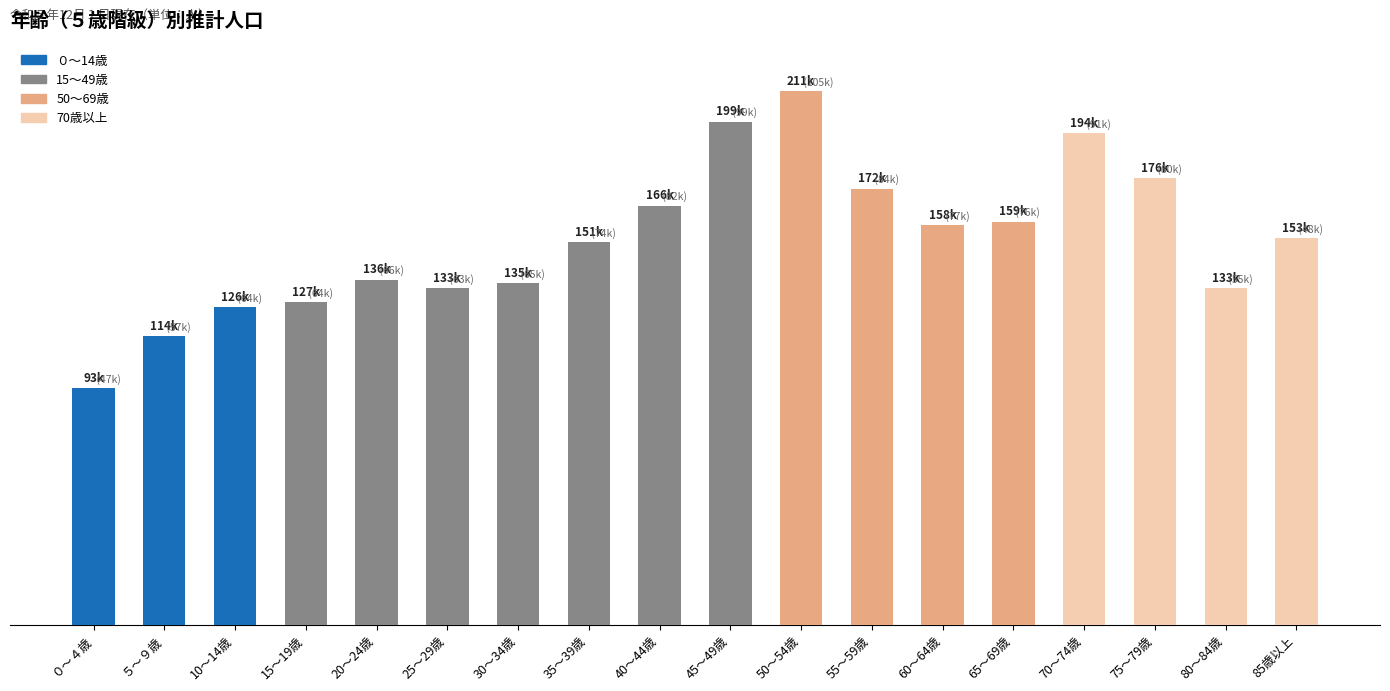

Is it true that the value at 75～79歳 is 108391?

False